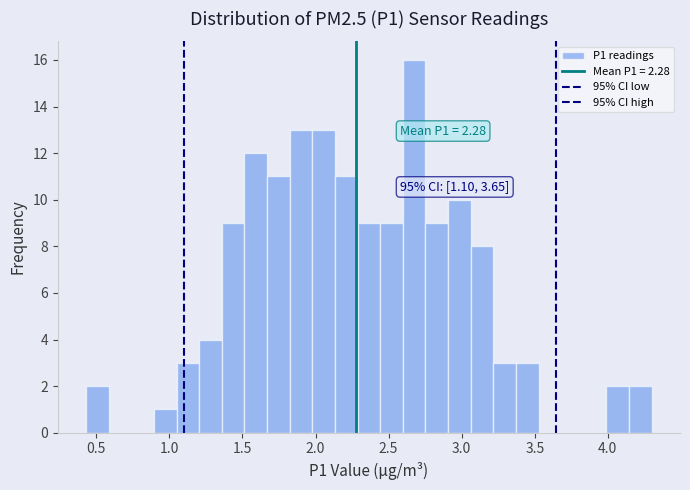

Read against the x-axis, roughly where is the centre of the tallest bar?

2.65